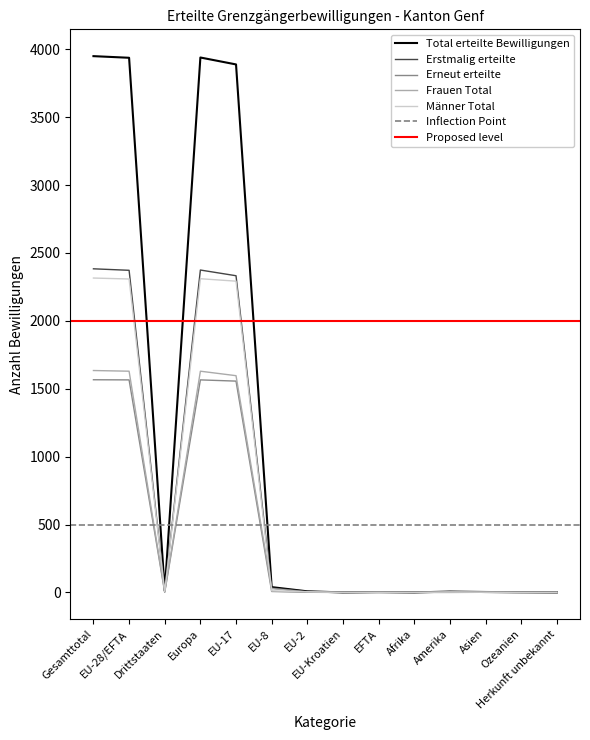

How many interior local valleys does the Männer Total series have?

1